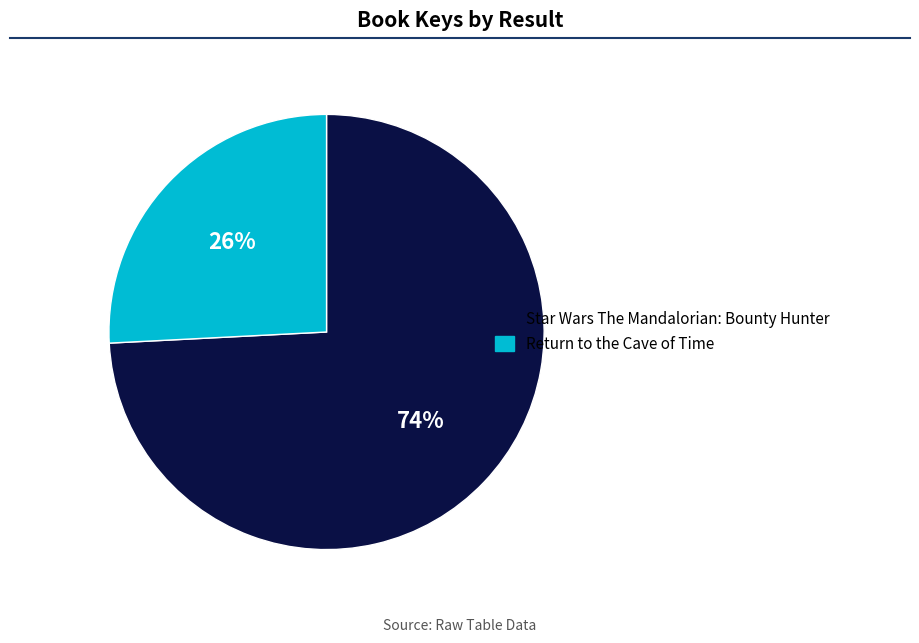

Do Star Wars The Mandalorian: Bounty Hunter and Return to the Cave of Time together represent more than half of the pie?

Yes